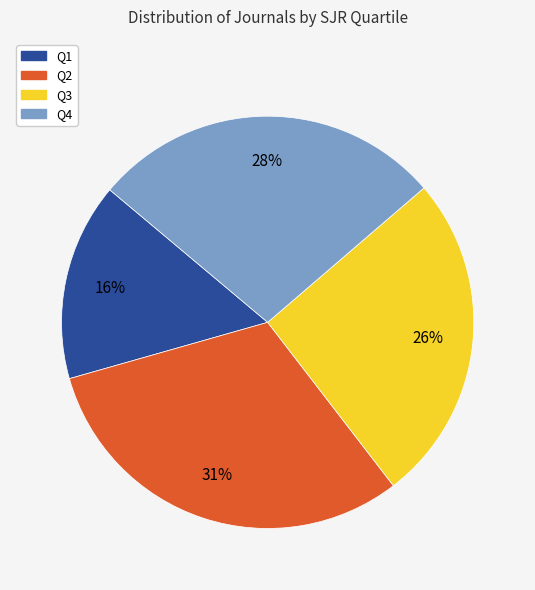

What percentage is the Q4 slice, to the nearest percent?

28%